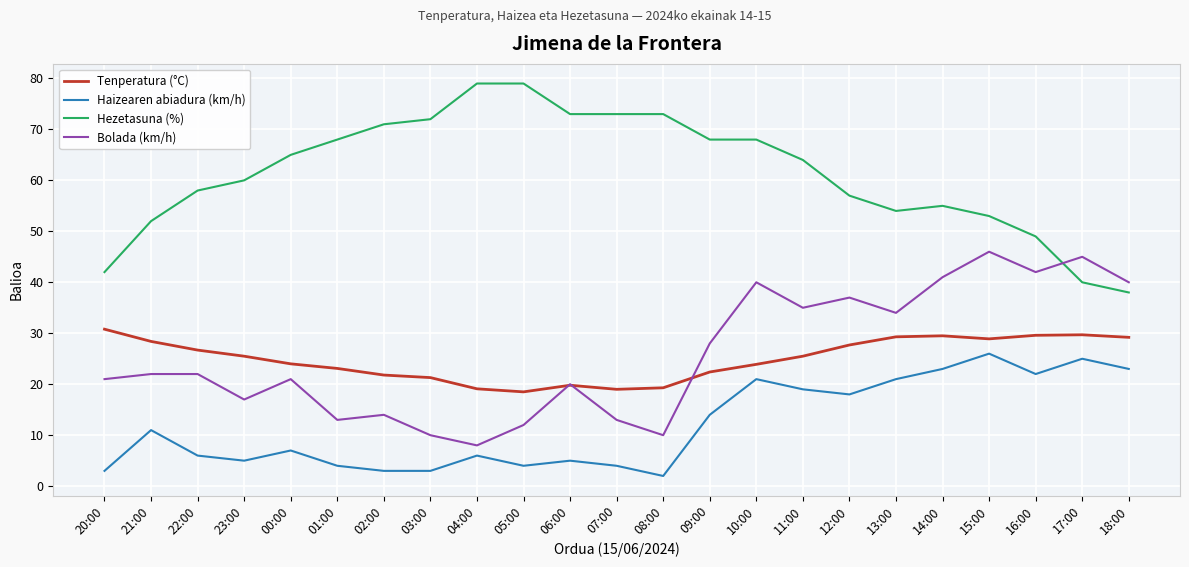

What is the smallest value displayed?

2.0